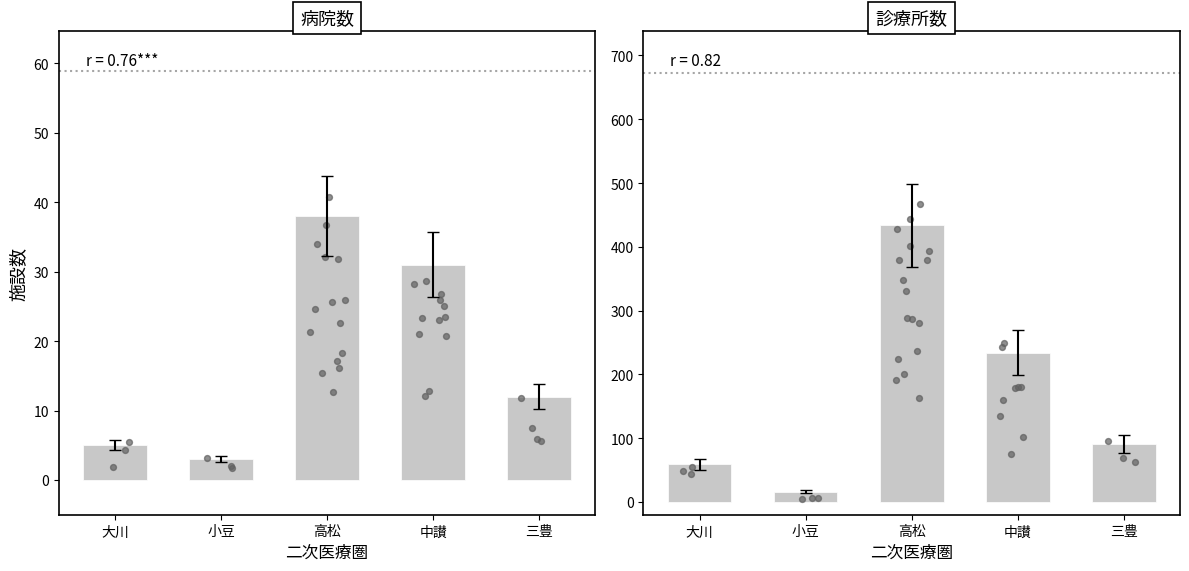

Which series has the largest Y range (max minus min)?

診療所数